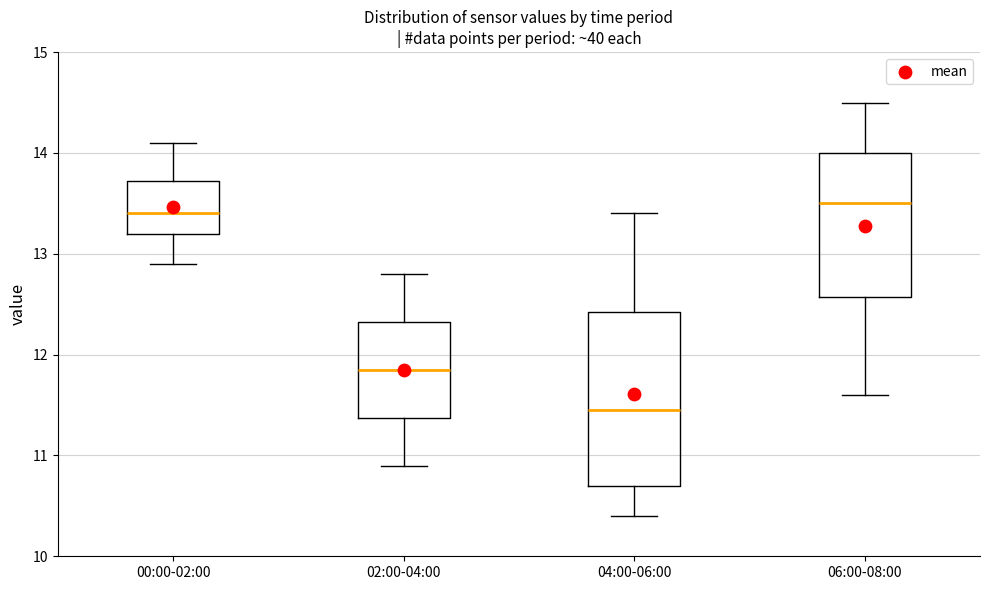

Reading left to right, read every box against the y-axis: the position of its median line, the range the box covers, and the ends of its whiskers. The values are not printed on the chart, so give them approximately, as read against the axis.

00:00-02:00: median 13.4, box 13.2 to 13.7, whiskers 12.9 to 14.1
02:00-04:00: median 11.9, box 11.4 to 12.3, whiskers 10.9 to 12.8
04:00-06:00: median 11.5, box 10.7 to 12.4, whiskers 10.4 to 13.4
06:00-08:00: median 13.5, box 12.6 to 14.0, whiskers 11.6 to 14.5